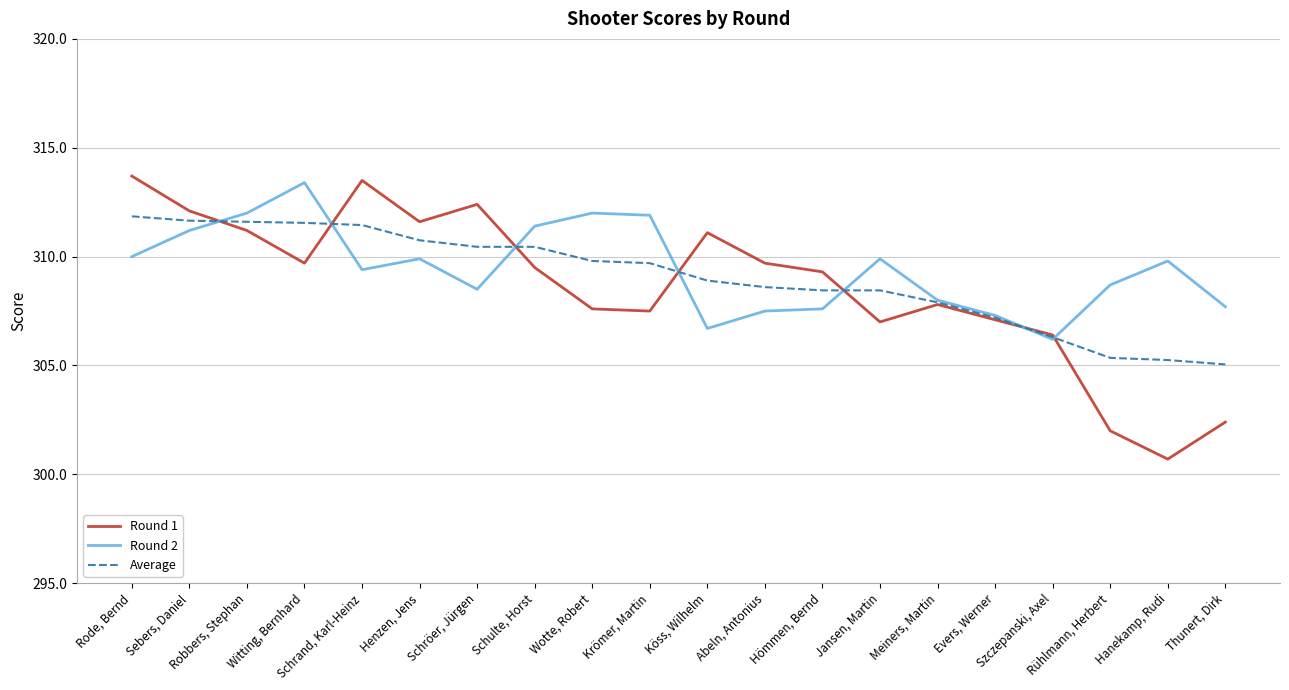

Does the chart display data point markers on the line(s)?

No